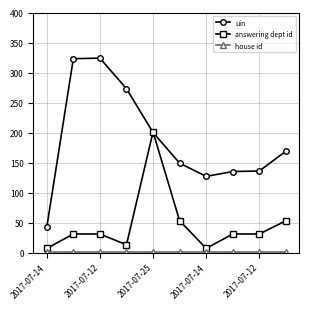

What is the highest value of the answering dept id series?

201